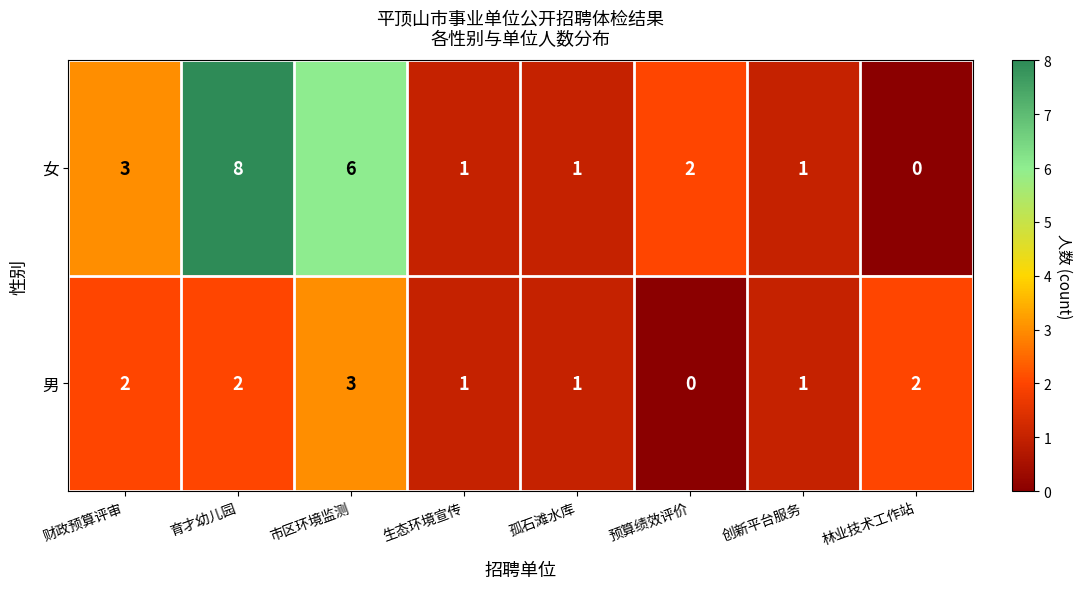

What is the total value across all series at 财政预算评审?

5